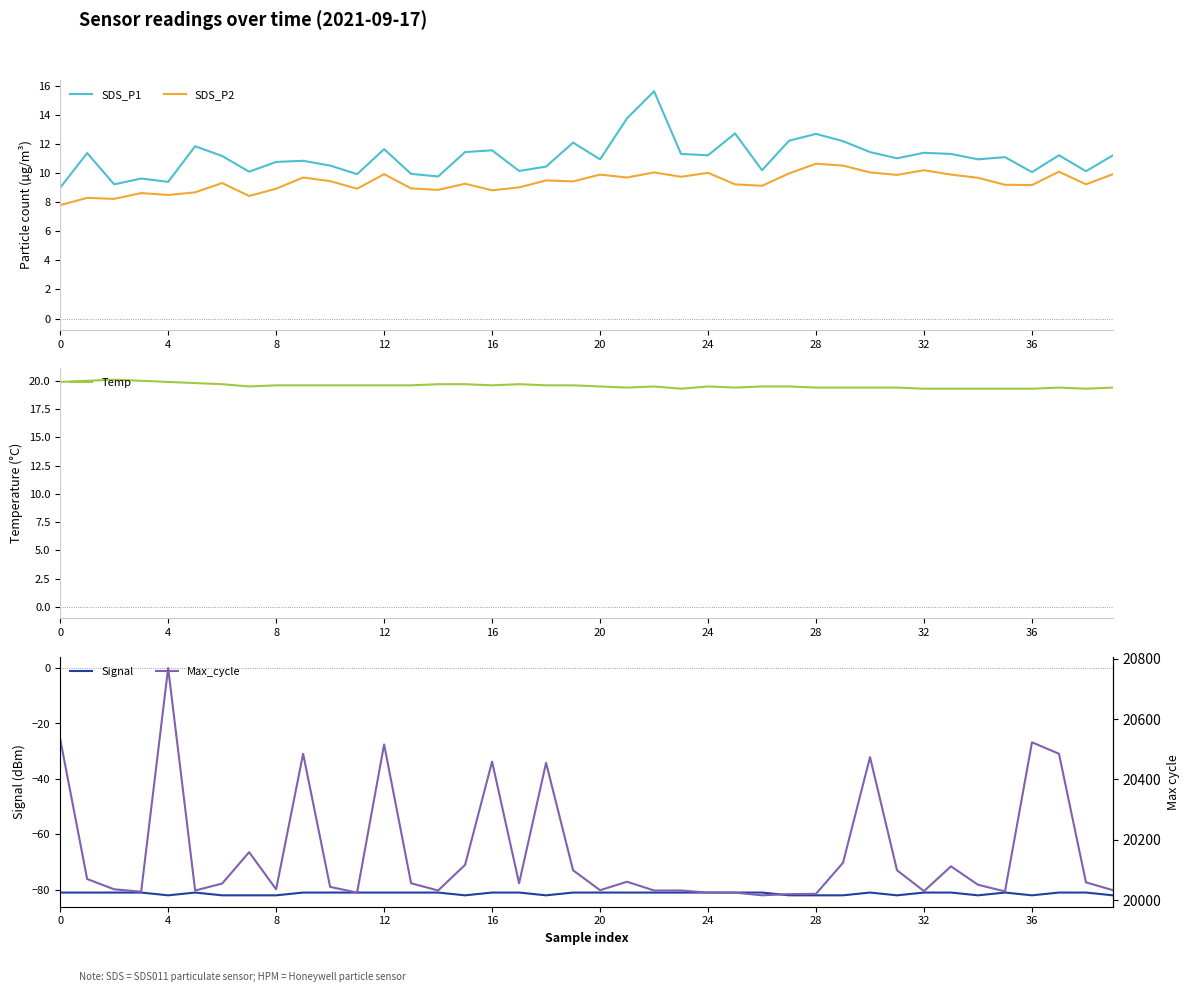

True or false: SDS_P2 has more than 1 interior local peaks.

True